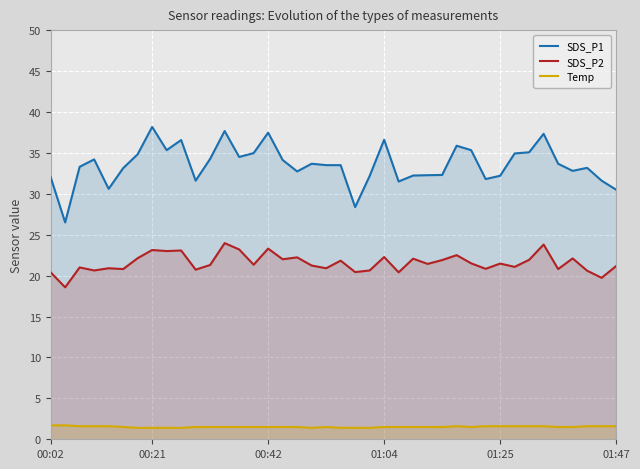

Rank the series by their maximum value, from highest to lowest.

SDS_P1, SDS_P2, Temp